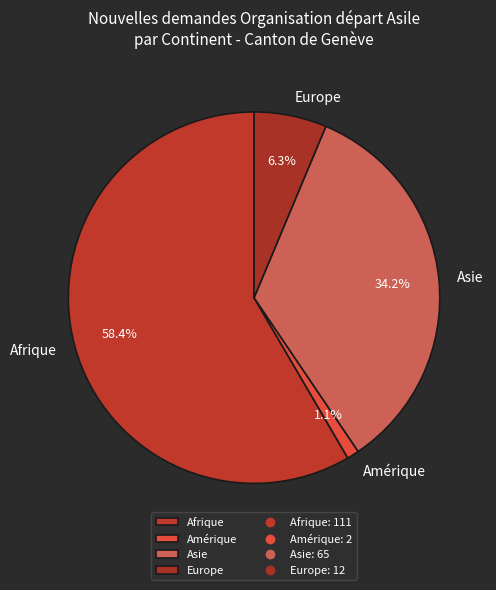

True or false: Asie accounts for 45% of the total.

False